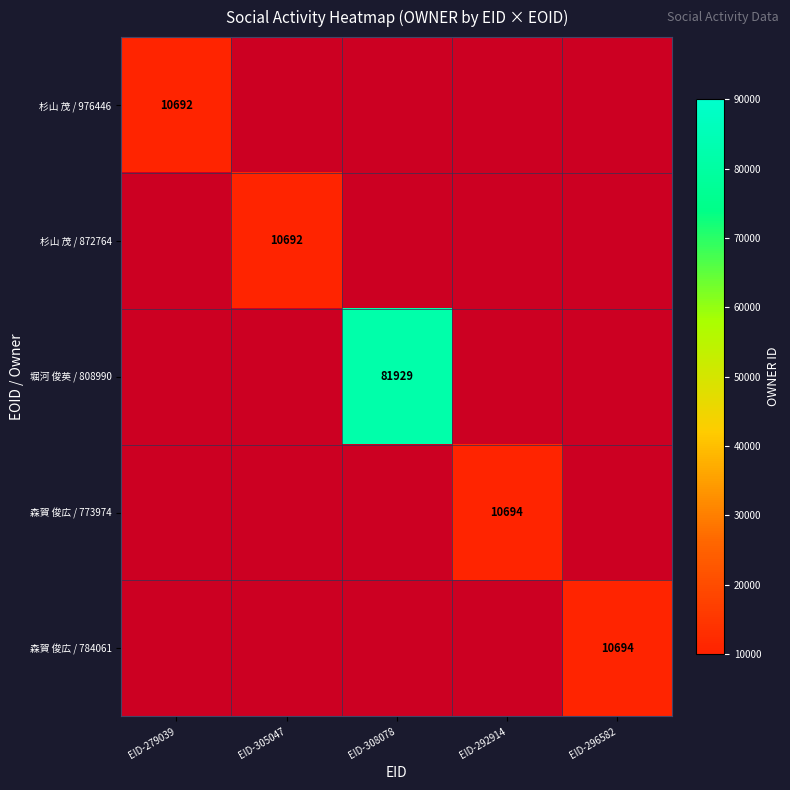

Is it true that 森賀 俊広 / 773974 equals 6212 at EID-292914?

False